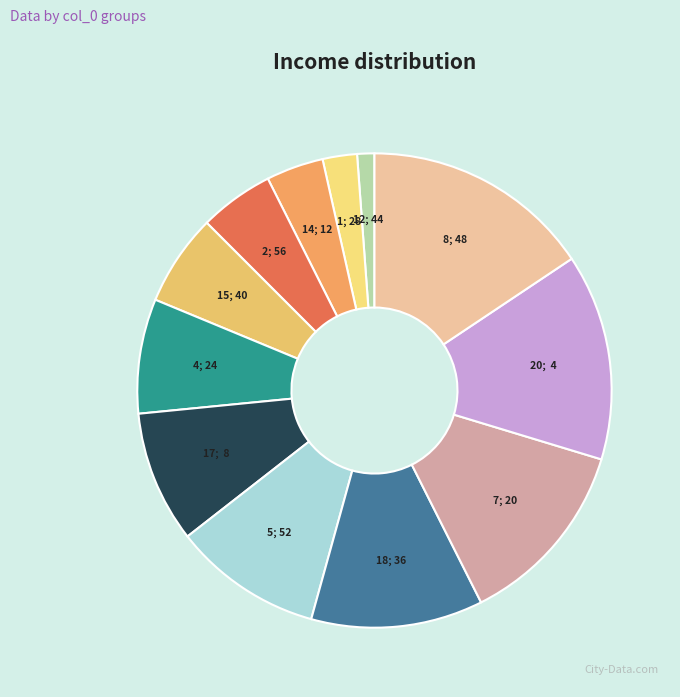

Do 20; 4 and 7; 20 together represent more than half of the pie?

No